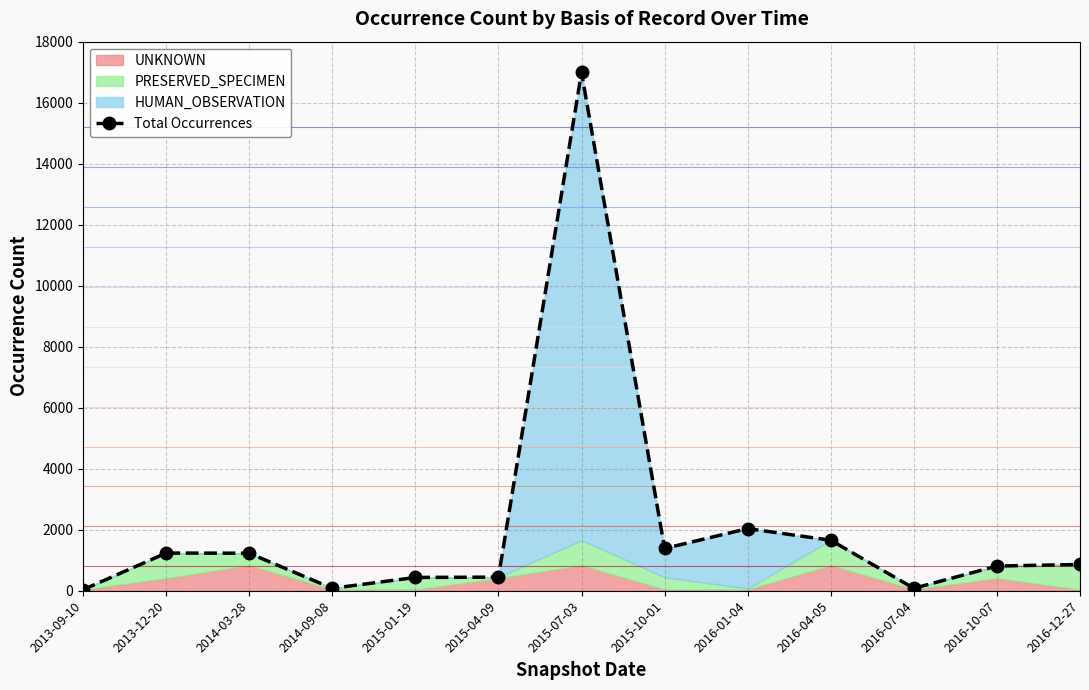

At which label is the value closest to 8512?

2016-01-04